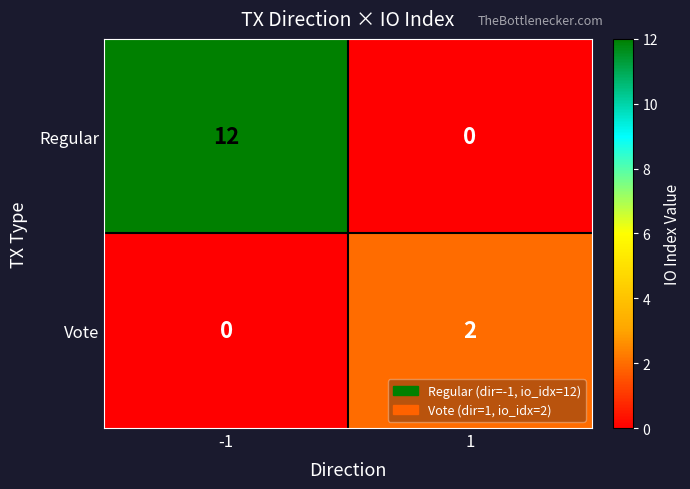

What is the average value of the Regular series?

6